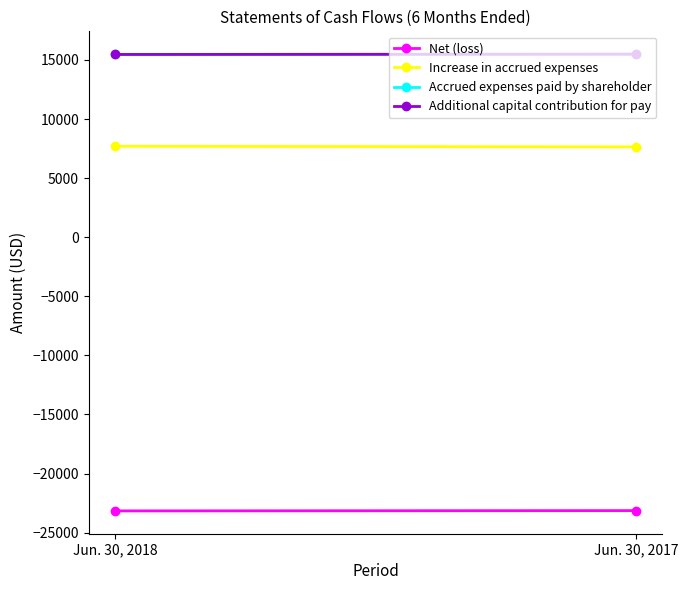

Reading right to left, list all the values displayed in this chart.

Net (loss): Jun. 30, 2017=-23138	Jun. 30, 2018=-23163
Increase in accrued expenses: Jun. 30, 2017=7646	Jun. 30, 2018=7696
Accrued expenses paid by shareholder: Jun. 30, 2017=15492	Jun. 30, 2018=15467
Additional capital contribution for pay: Jun. 30, 2017=15492	Jun. 30, 2018=15467